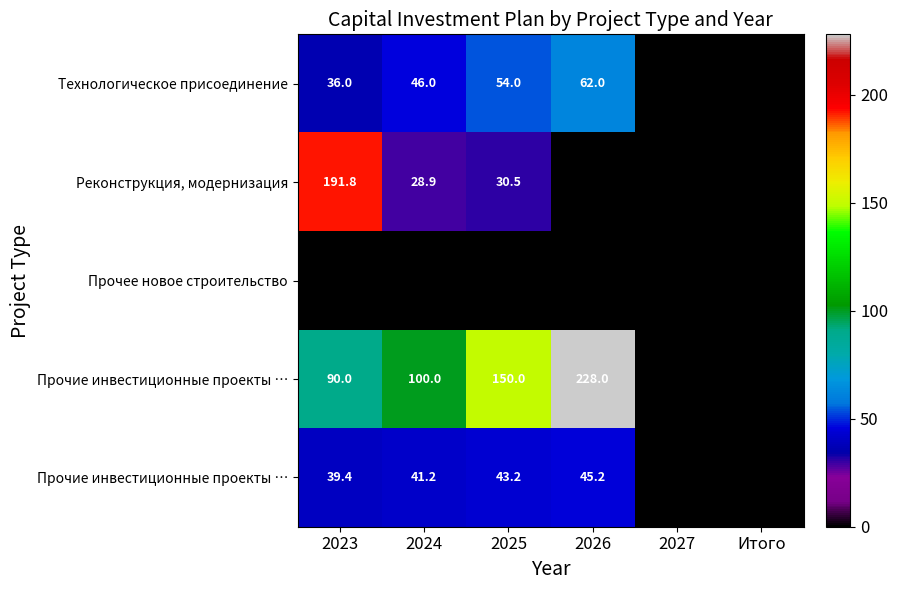

What is the difference between the highest and lowest values at 2026?

228.0